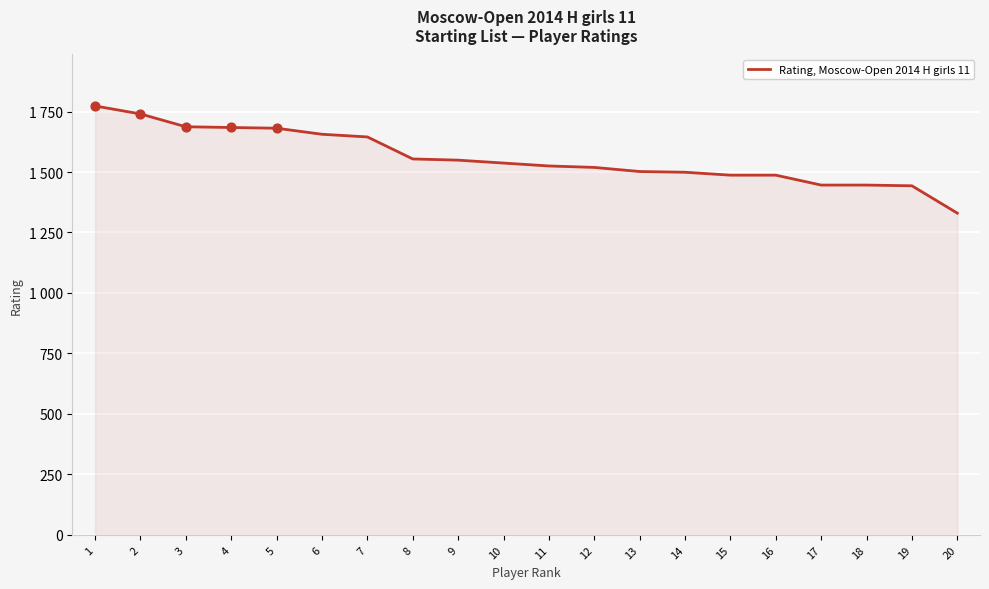

Which has a higher value, 10 or 3?

3